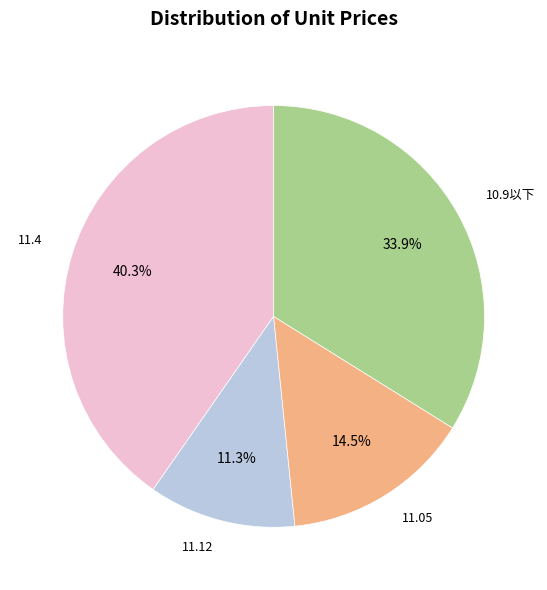

Is there a majority slice in this chart?

No